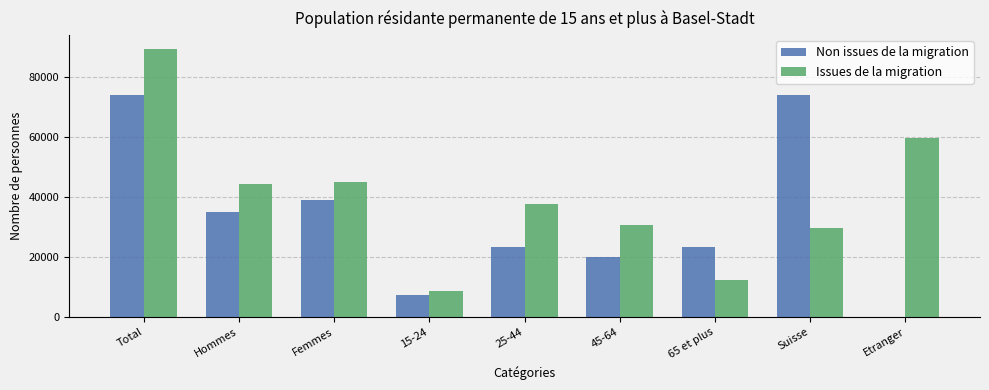

Count the number of categories in the chart.

9